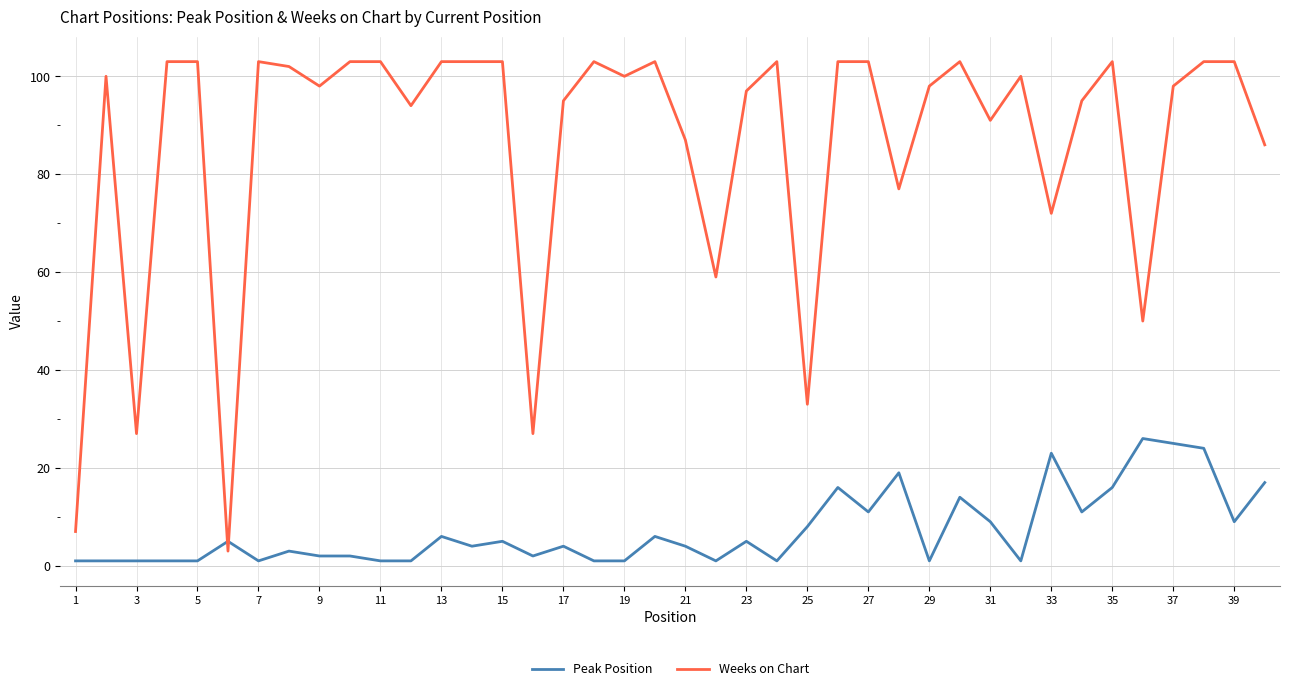

Which series ends up on top after the final intersection of Peak Position and Weeks on Chart?

Weeks on Chart